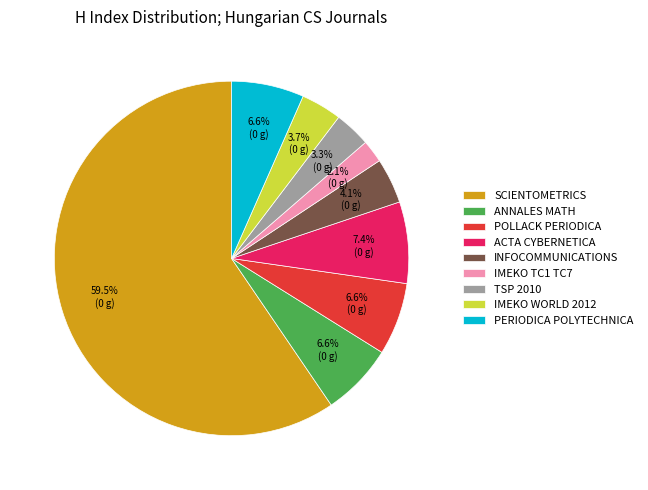

Which has a higher value, IMEKO TC1 TC7 or PERIODICA POLYTECHNICA?

PERIODICA POLYTECHNICA